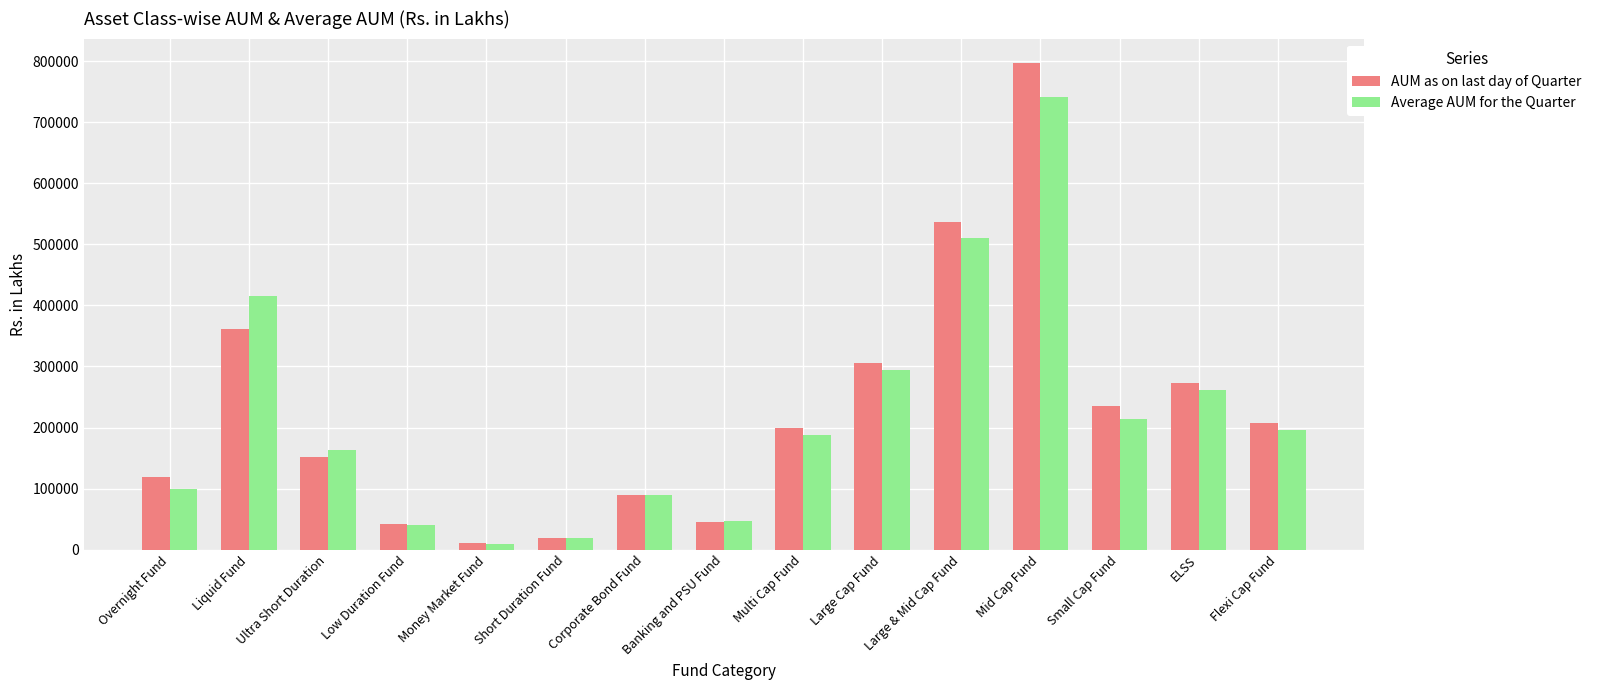

How many series are shown in this chart?

2